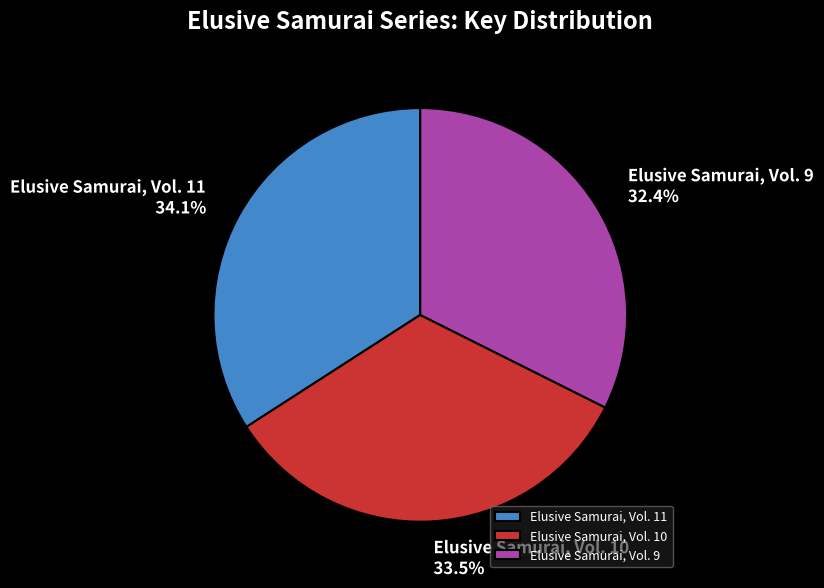

To the nearest percent, what is the difference between the largest and smallest slice percentages?

2%